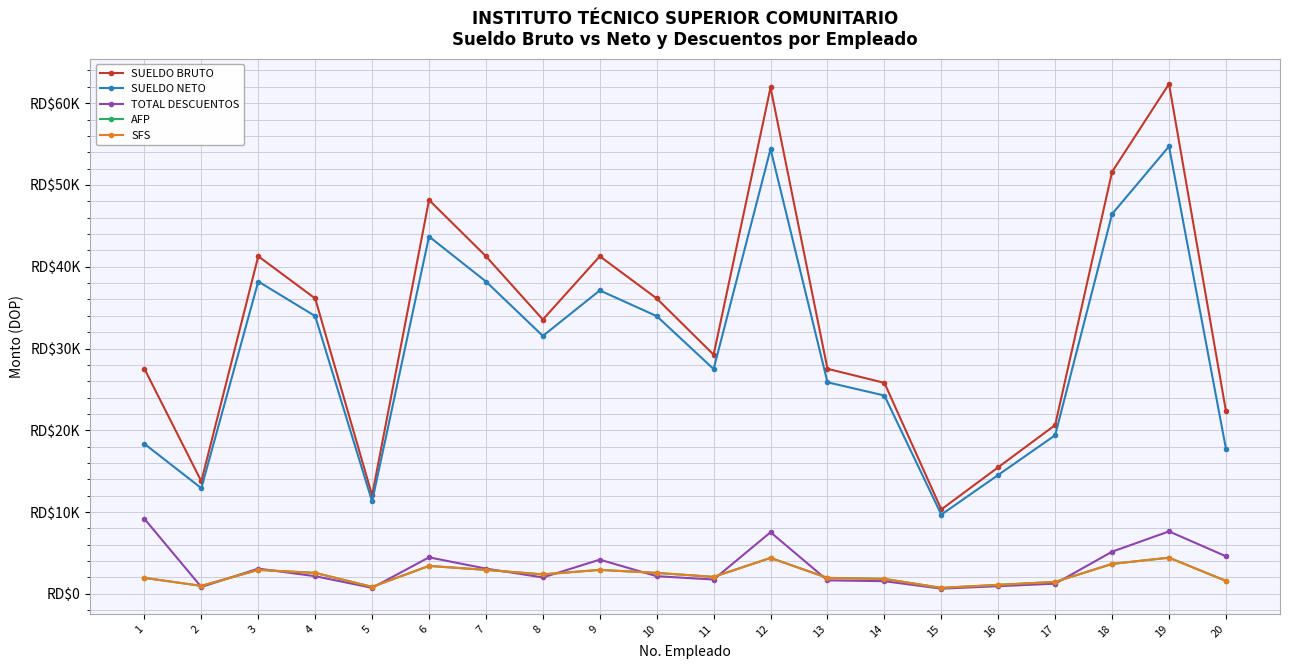

What is the value of the SUELDO NETO point at the 17th from the left?

19395.2